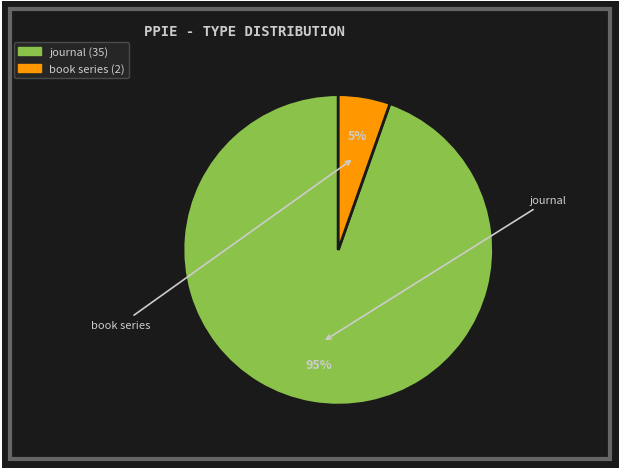

Between journal and book series, which is larger?

journal